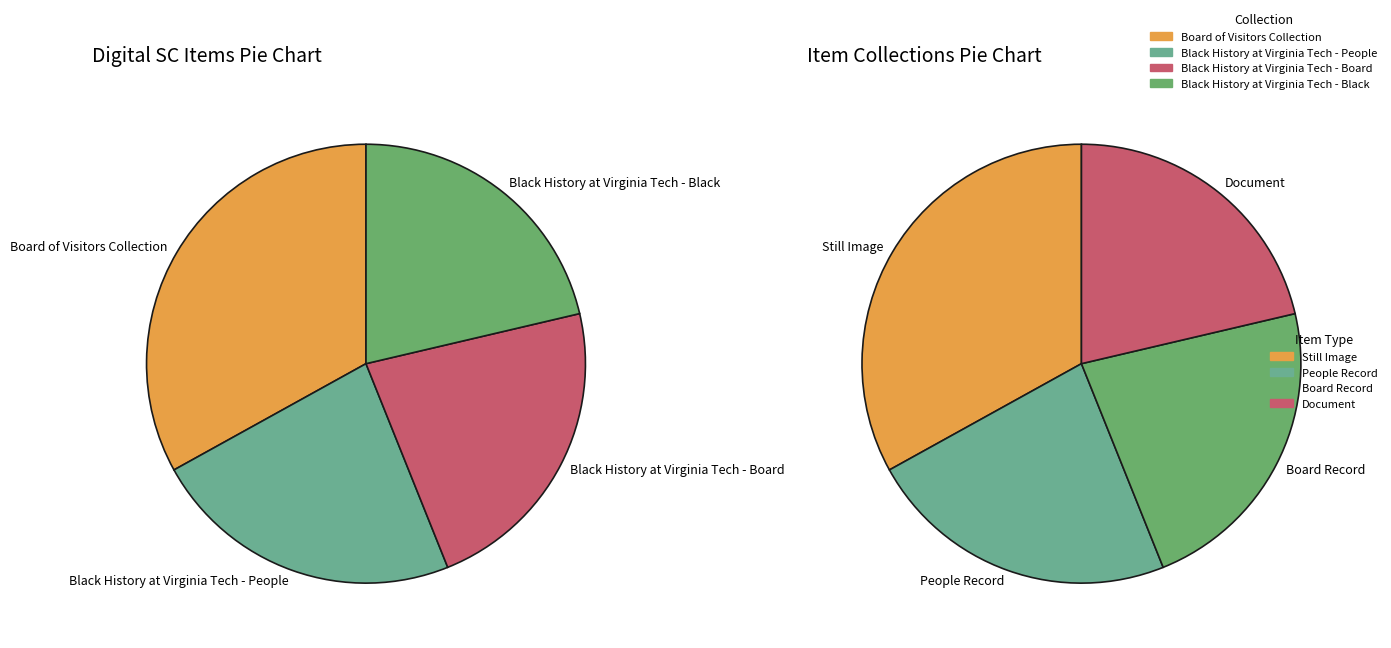

How many segments does this pie chart have?

4